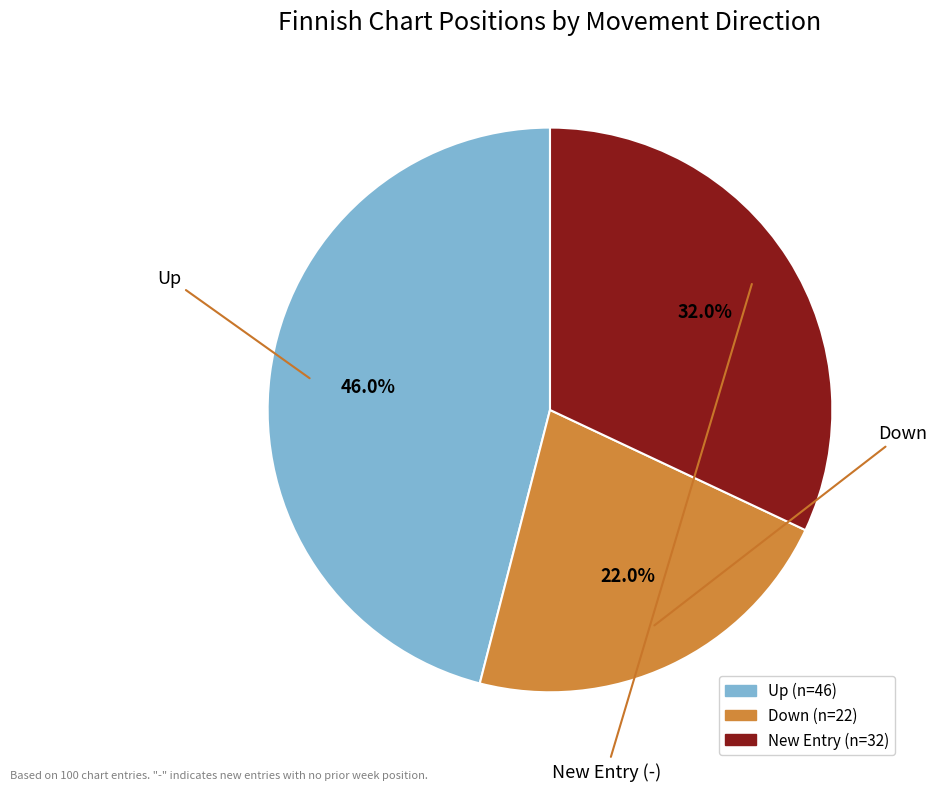

Does any single category account for the majority?

No